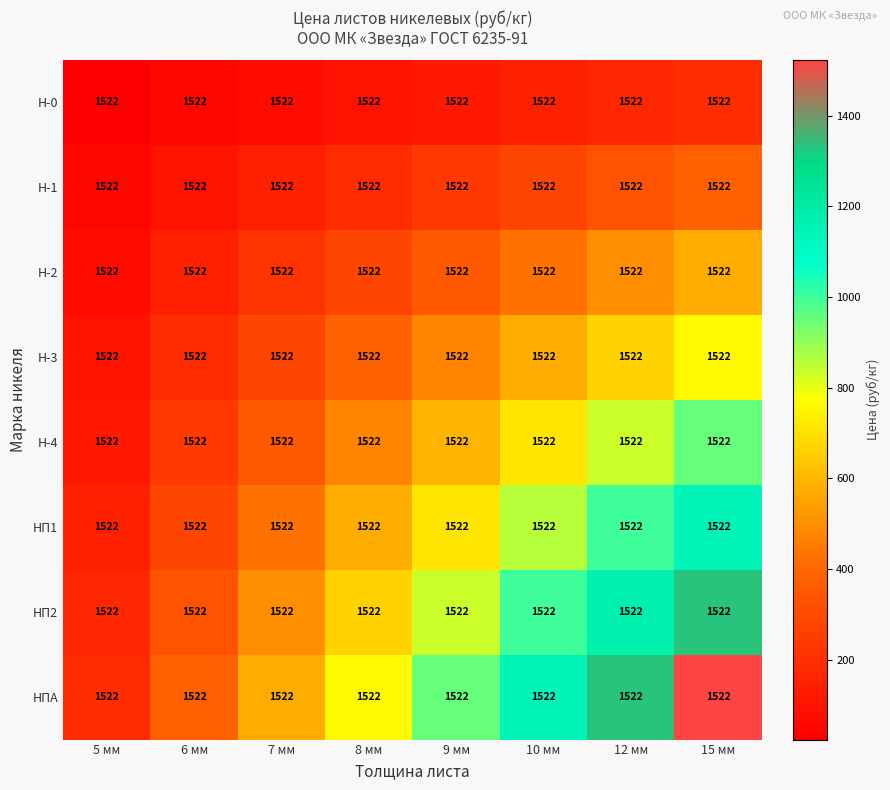

Which series has the widest spread of values?

НПА